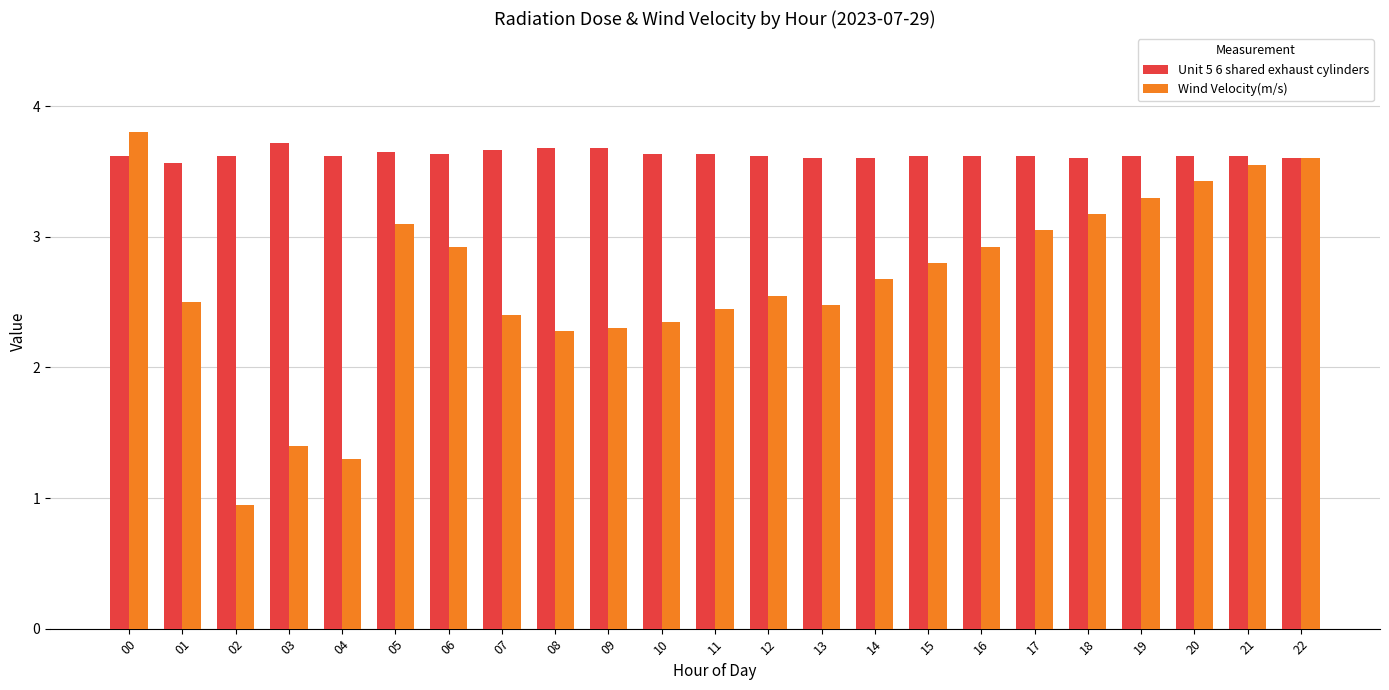

Where does the Wind Velocity(m/s) series first go above 2?

00